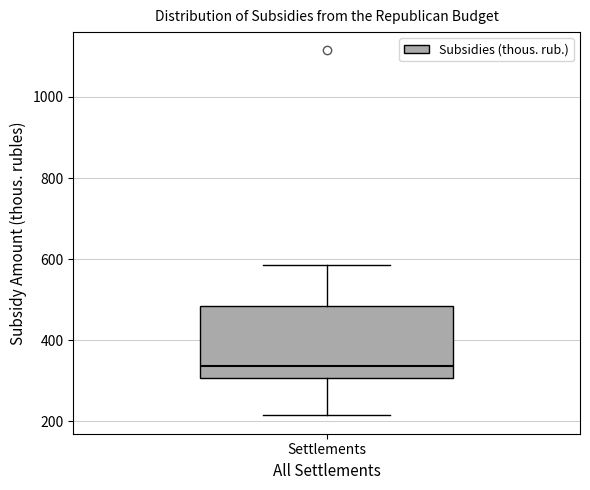

Transcribe this box plot: give where the median line is, the range the box spans, and where the two whiskers end, as read against the y-axis. The values are not printed on the chart, so give them approximately, as read against the axis.

median 340, box 300 to 480, whiskers 220 to 580